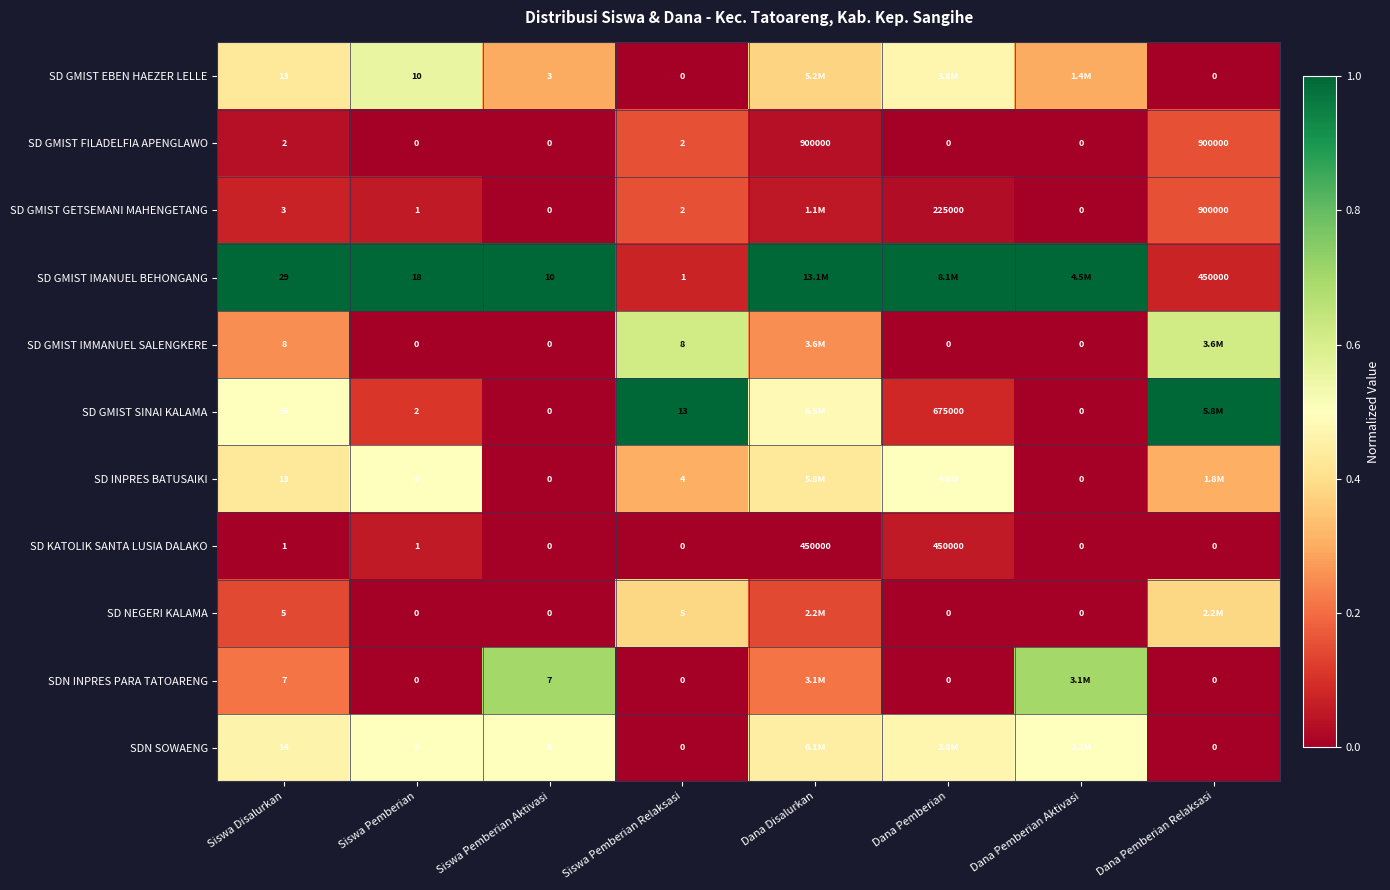

Between Siswa Pemberian and Siswa Pemberian Relaksasi, which series saw the biggest shift?

SD GMIST IMANUEL BEHONGANG